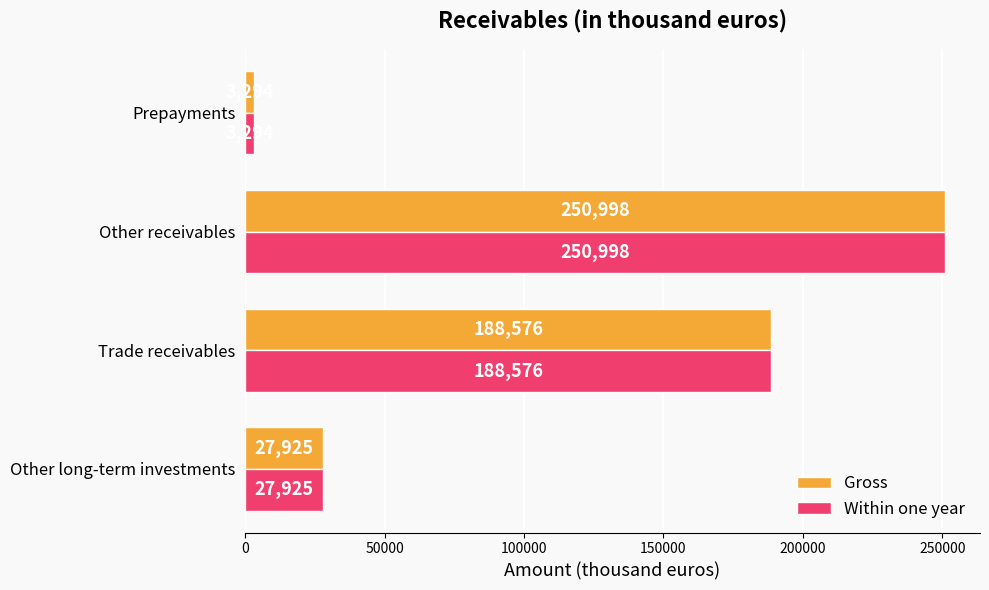

True or false: Within one year has a value of 19324 at Other long-term investments.

False